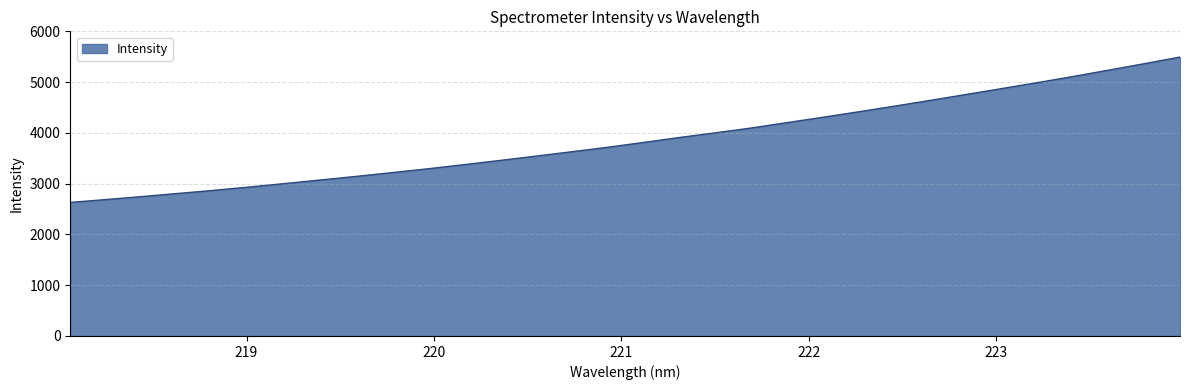

What is the smallest value displayed?

2630.1